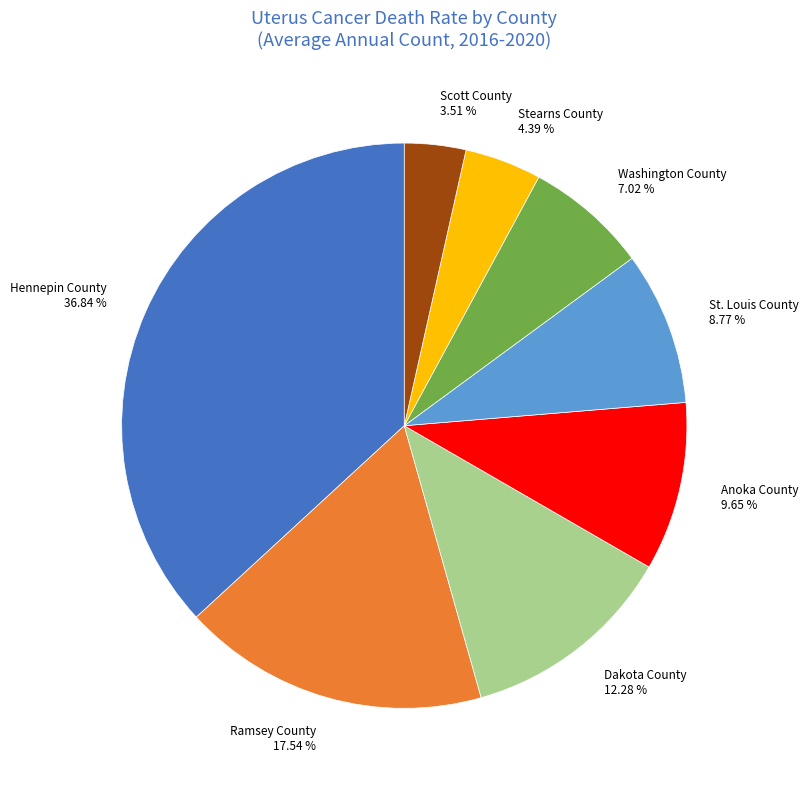

Which slice is the smallest?

Scott County